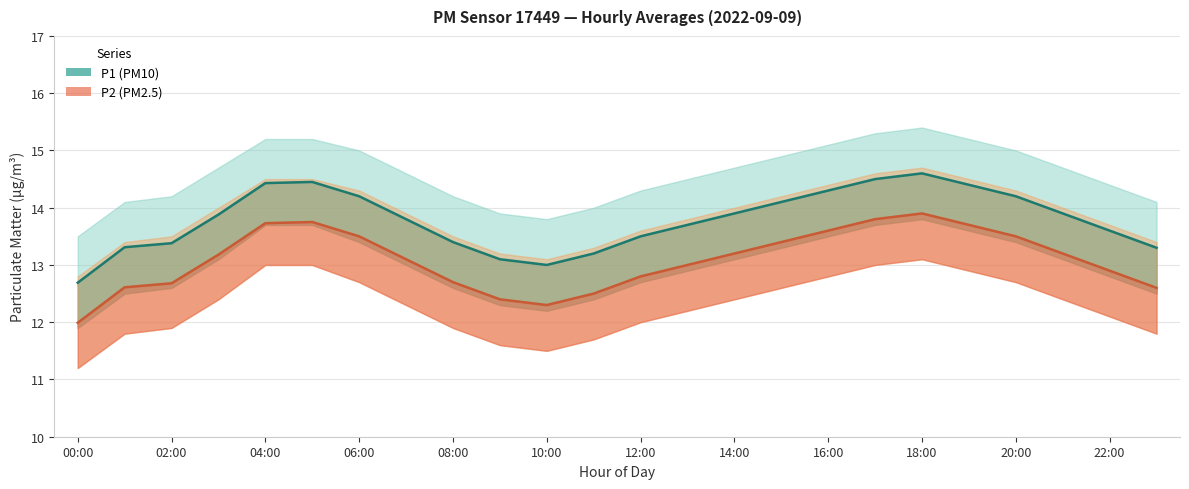

How many values in the P2 (PM2.5) series are below 13?

10